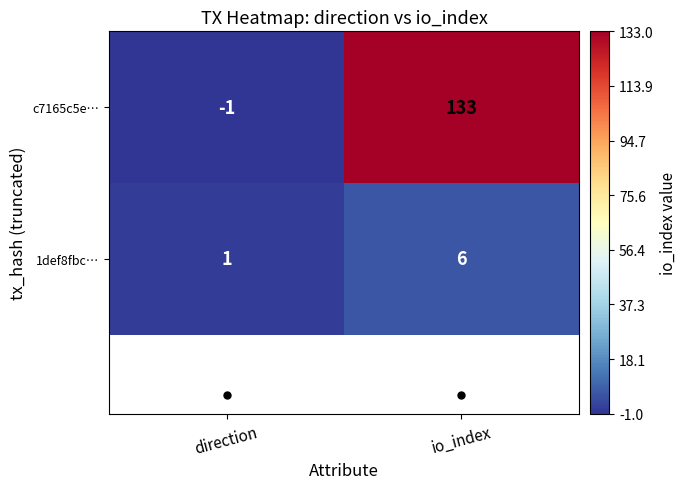

What is the sum of all c7165c5e… values?

132